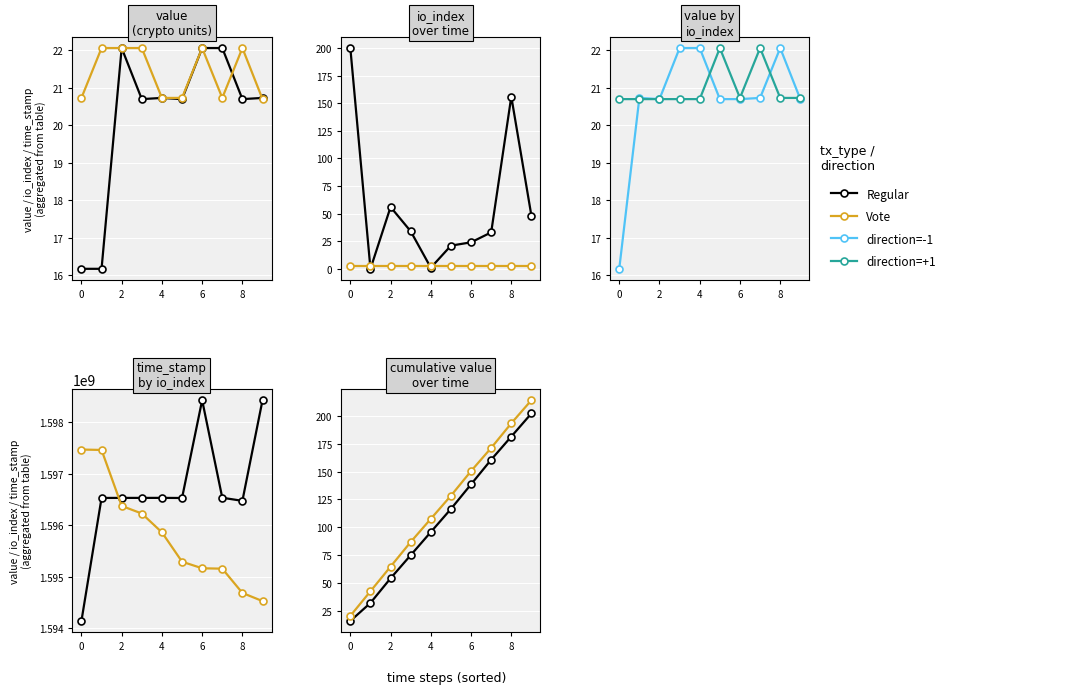

What is the label of the 4th point from the left?

4